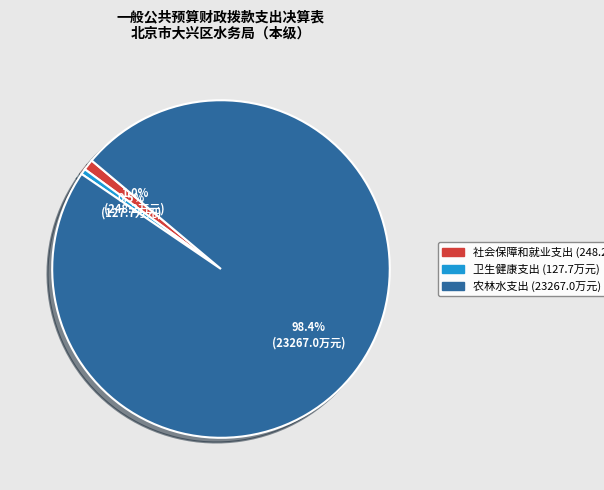

Is it true that 农林水支出 is 98% of the pie?

True